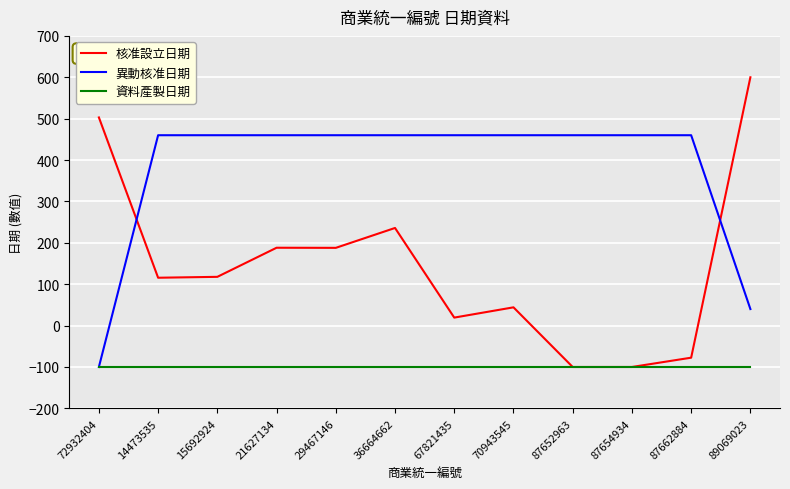

How many distinct data groups are displayed?

3